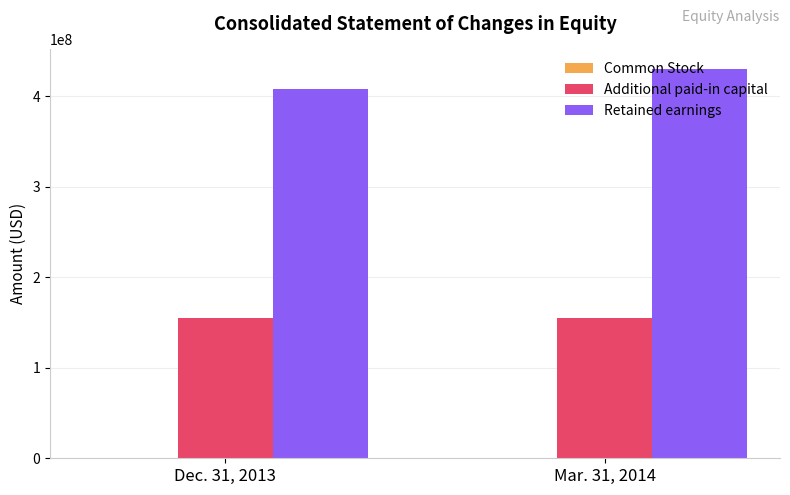

Is the value of Retained earnings at Dec. 31, 2013 greater than the value of Additional paid-in capital at Mar. 31, 2014?

Yes